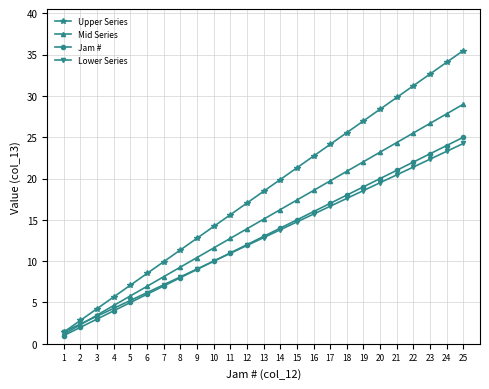

Where is Jam # nearest to the value 13?

13